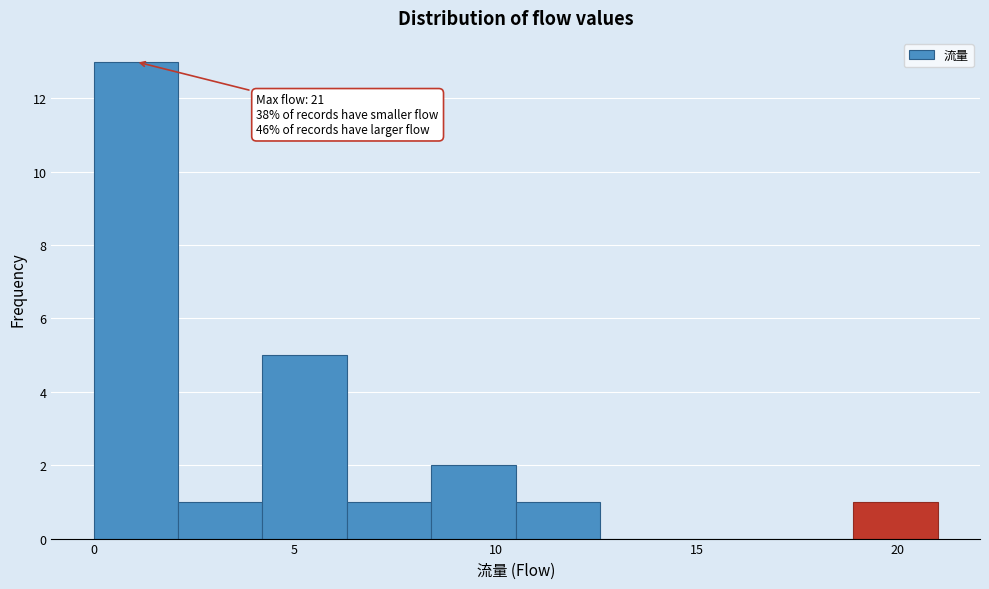

Over which range of the x-axis is the bar tallest?

0.0 to 2.1